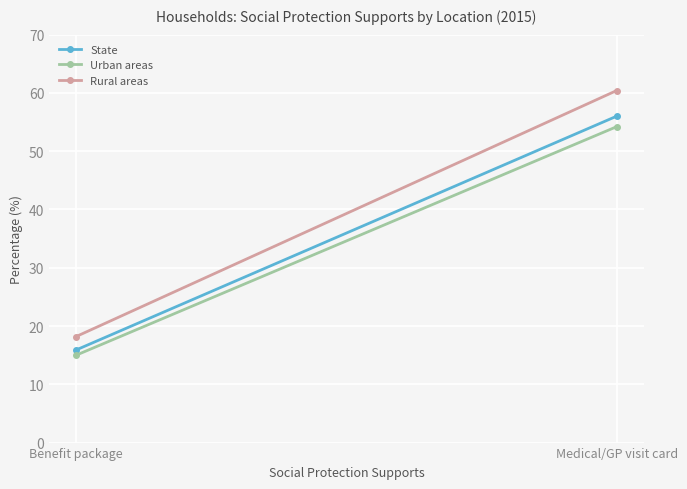

Reading left to right, transcribe all the data shown in this chart.

State: Benefit package=15.9	Medical/GP visit card=56.0
Urban areas: Benefit package=15.0	Medical/GP visit card=54.2
Rural areas: Benefit package=18.2	Medical/GP visit card=60.4